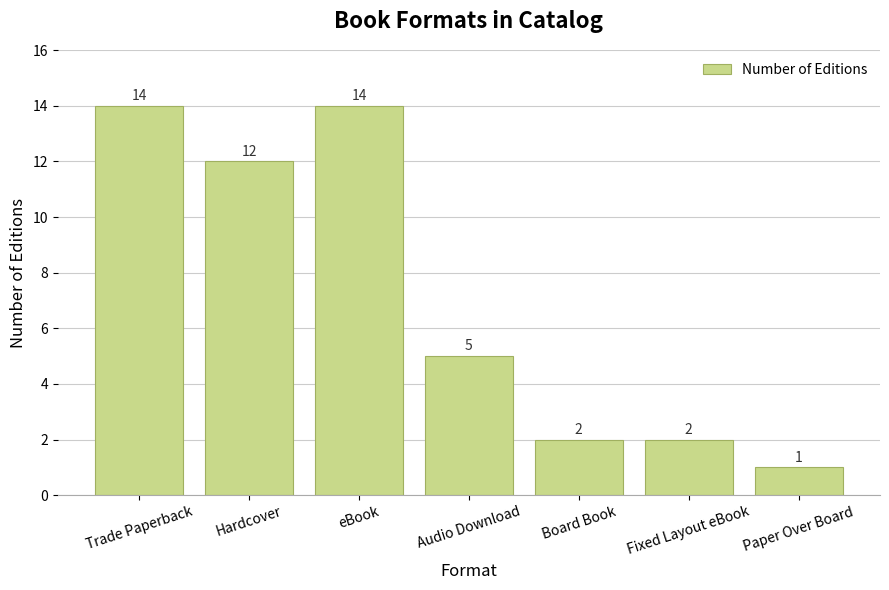

Which label corresponds to the smallest value in the chart?

Paper Over Board